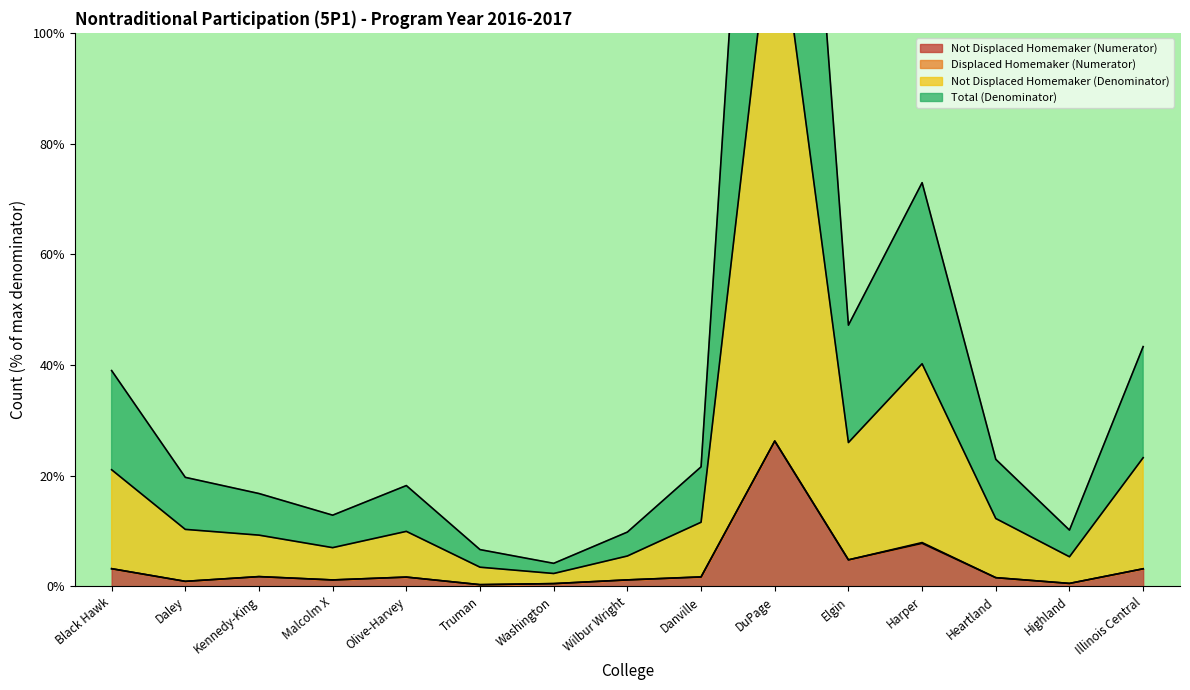

What is the sum of all Not Displaced Homemaker (Denominator) values?

571.6